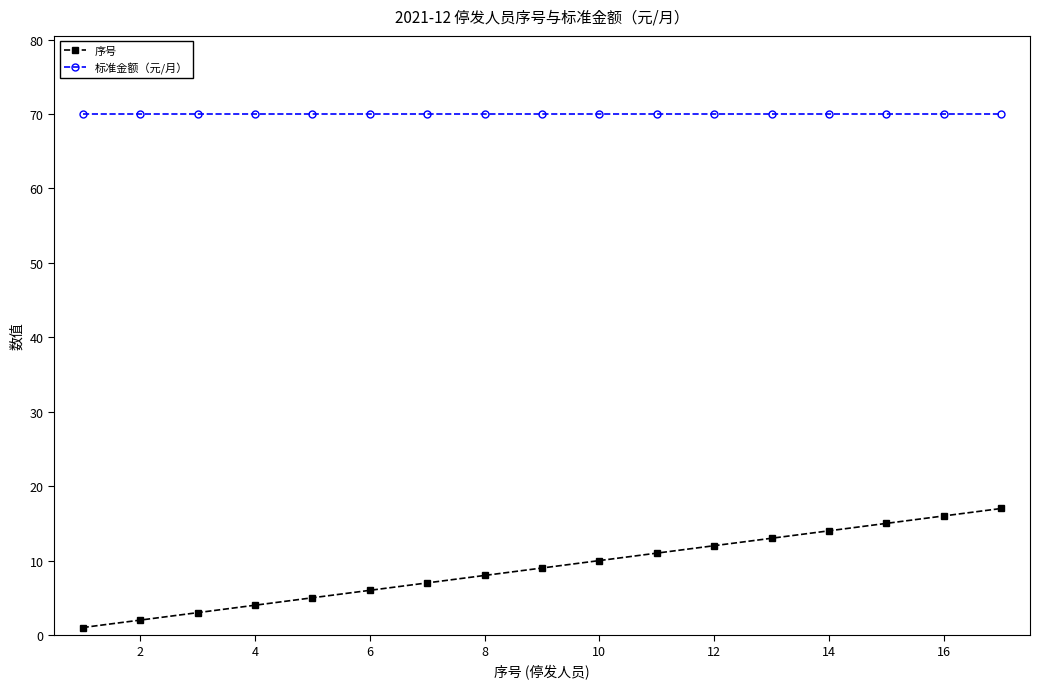

True or false: 标准金额（元/月） and 序号 intersect in this chart.

False